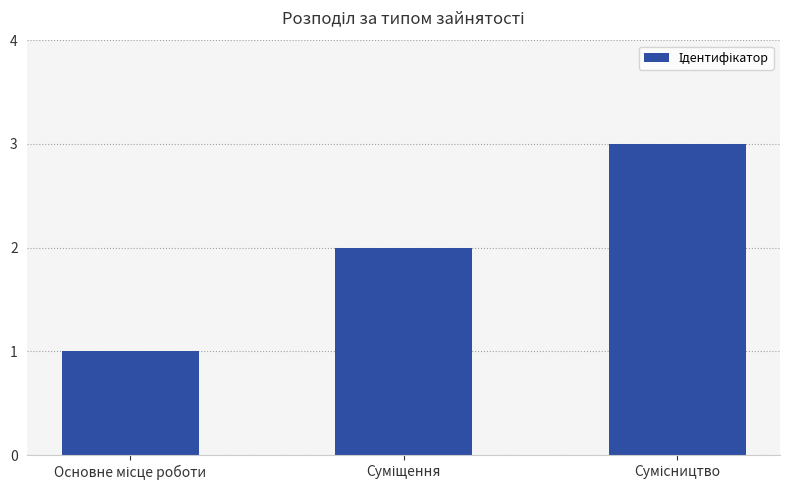

What is the maximum value shown in the chart?

3